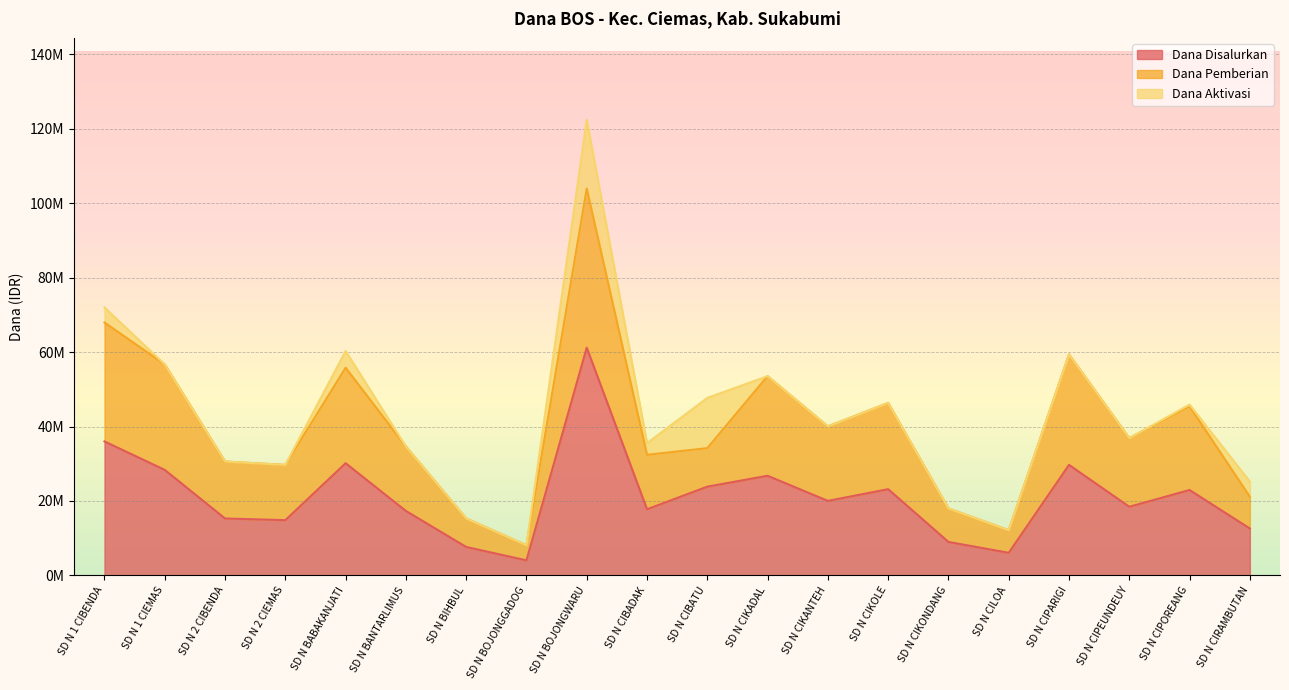

What is the label of the 8th point from the left?

SD N BOJONGGADOG